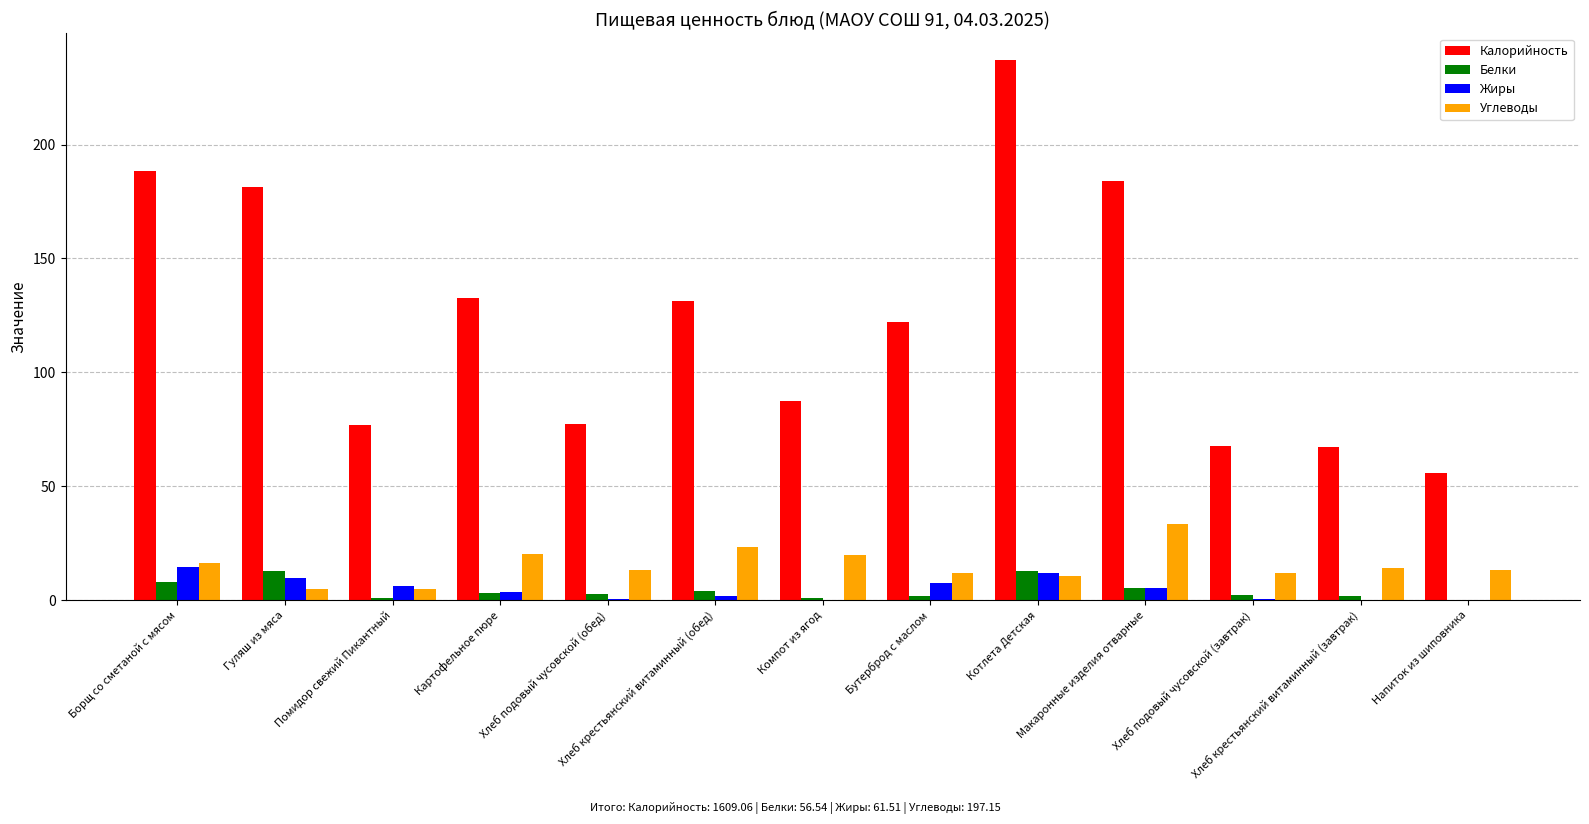

Which series has the largest total across all categories?

Калорийность